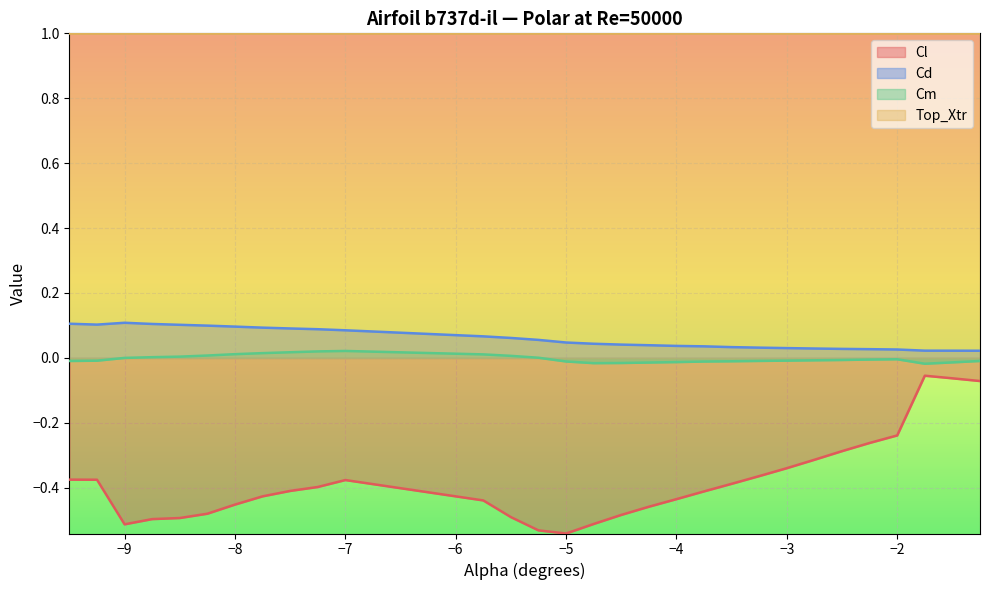

Which series has the widest spread of values?

Cl